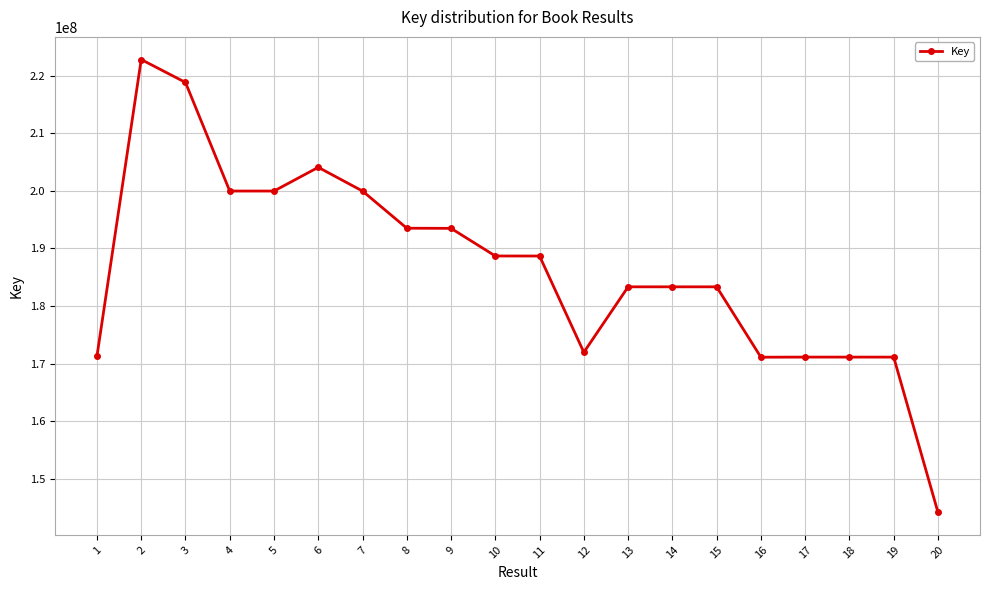

What is the difference between the maximum and minimum values?

78618747